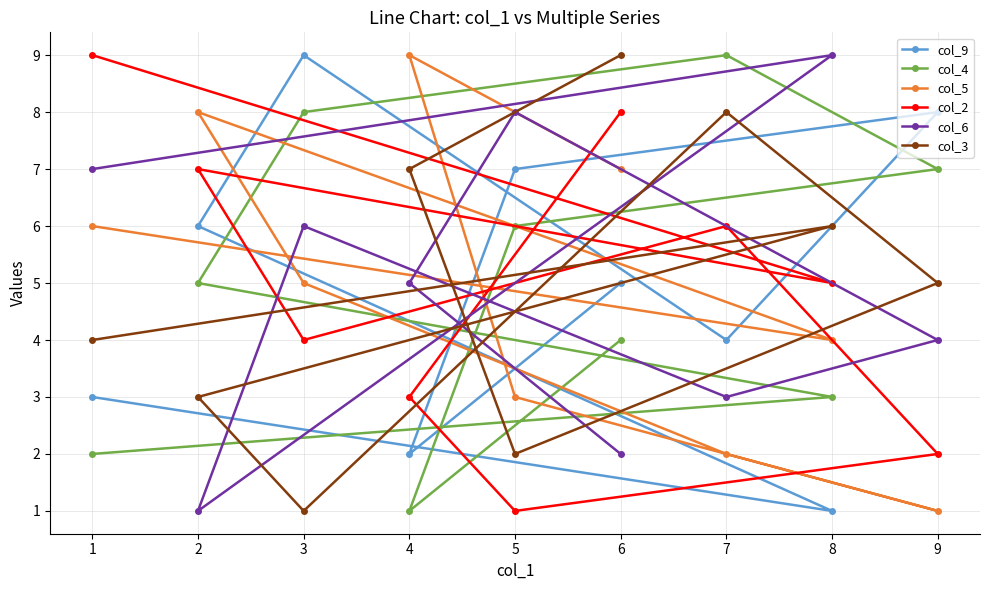

At how many categories does at least one series exceed 7?

9